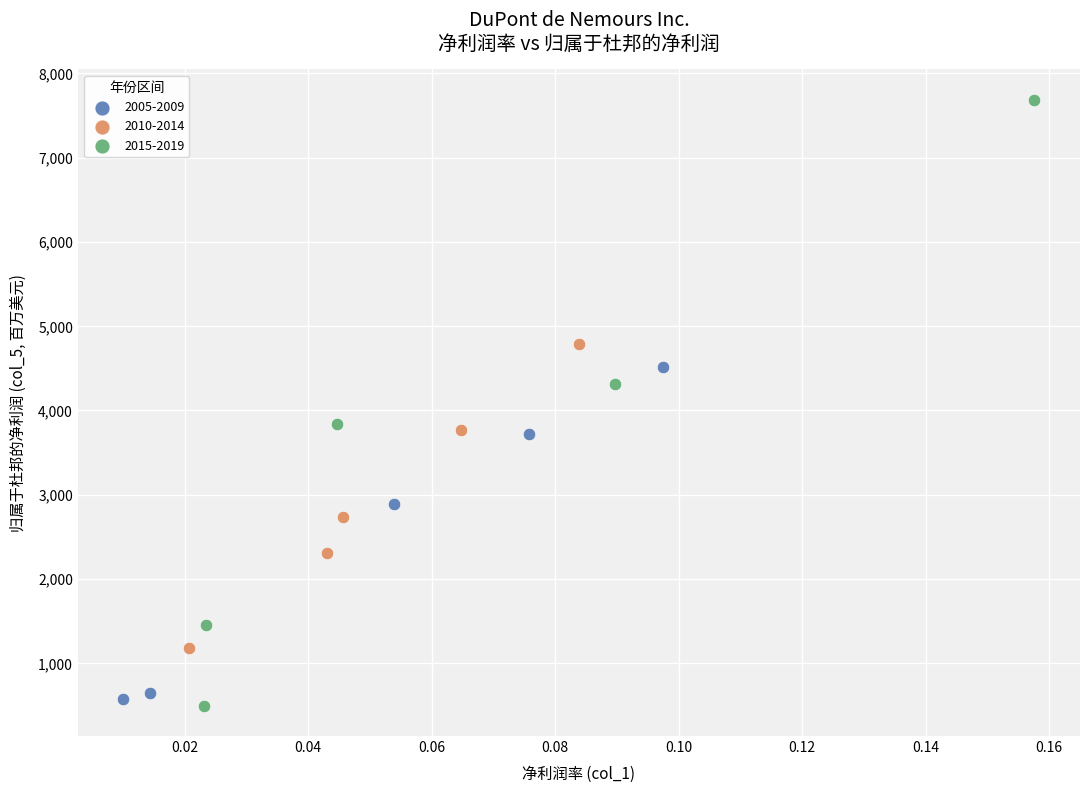

Which series has the widest spread of Y values?

2015-2019